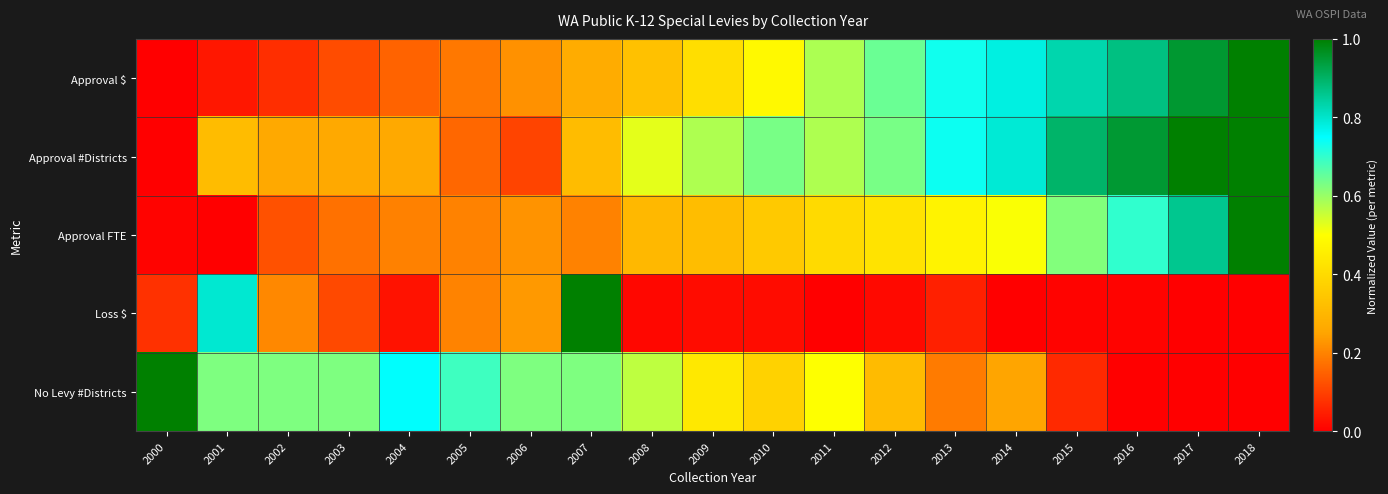

Which category has the highest value across all series?

2018